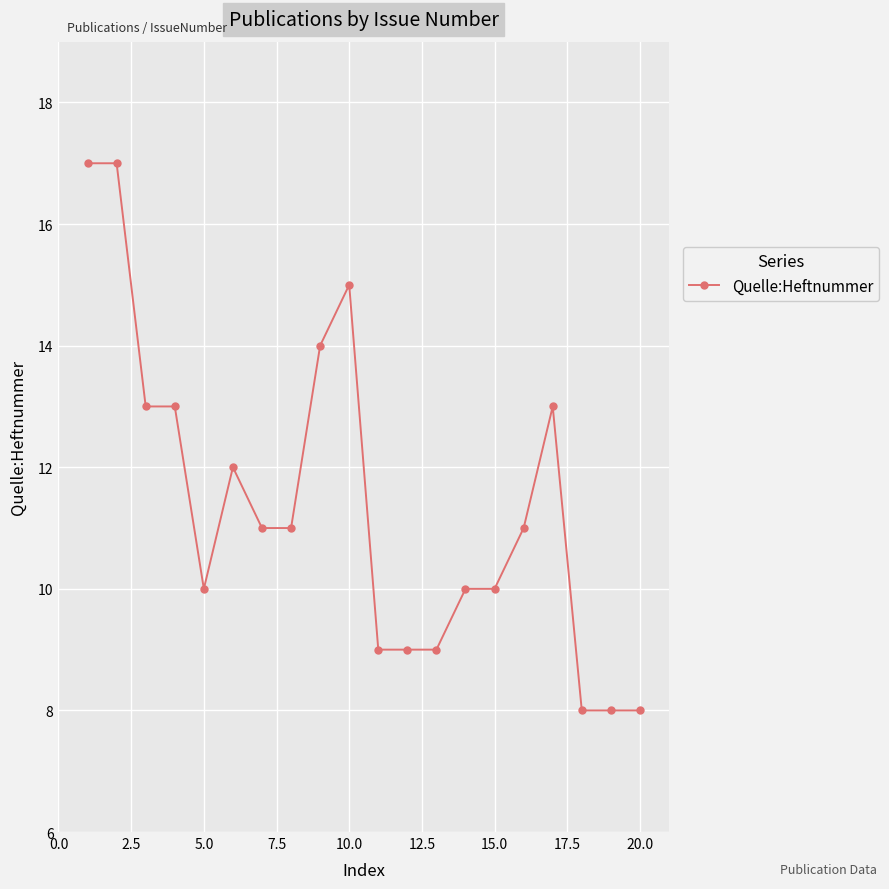

How many lines are shown in the chart?

1